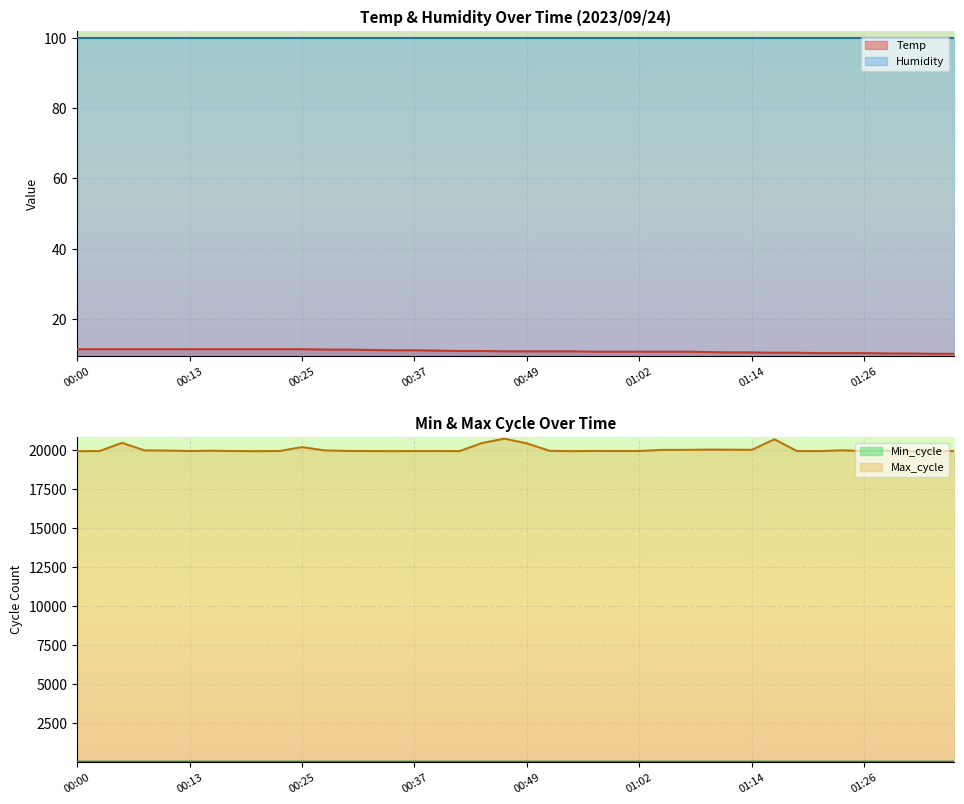

Where is the first local maximum for Max_cycle?

00:05